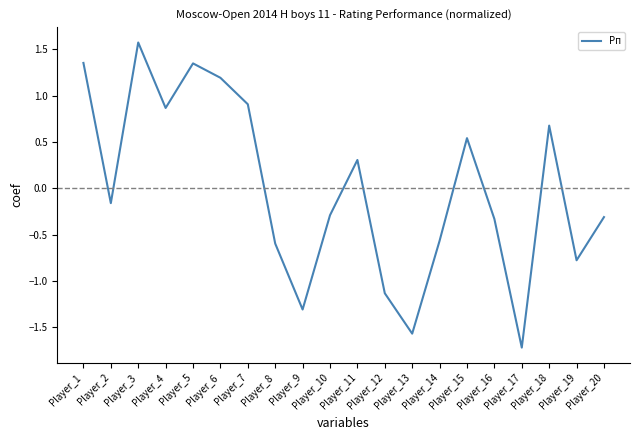

What is the difference between the values at Player_2 and Player_14?

0.4